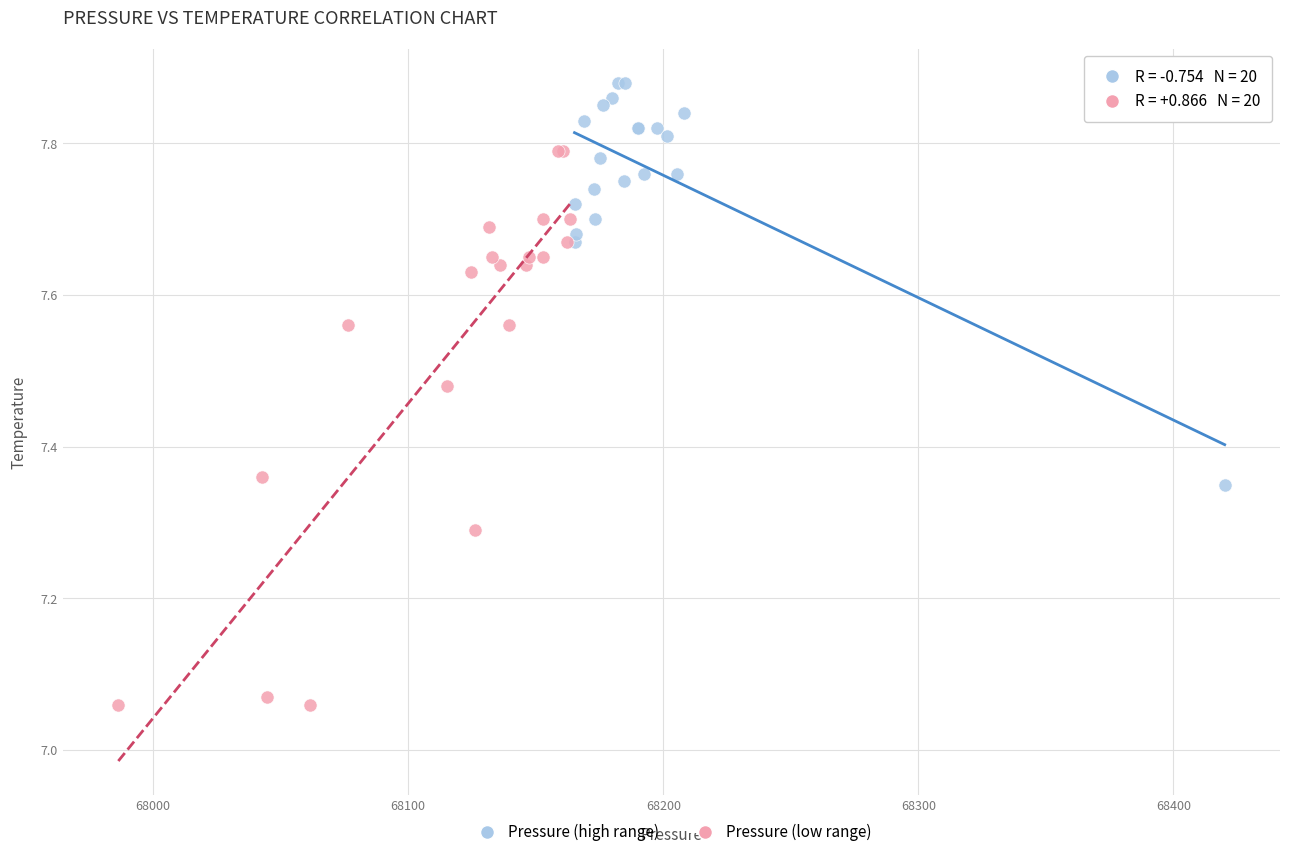

Which series has the widest spread of Y values?

Pressure (low range)